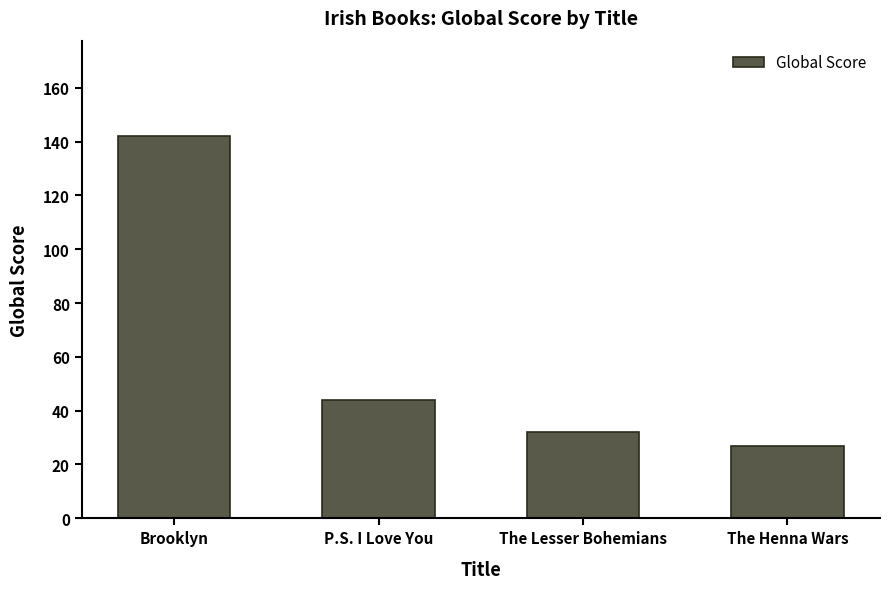

How many data points are less than 44?

2